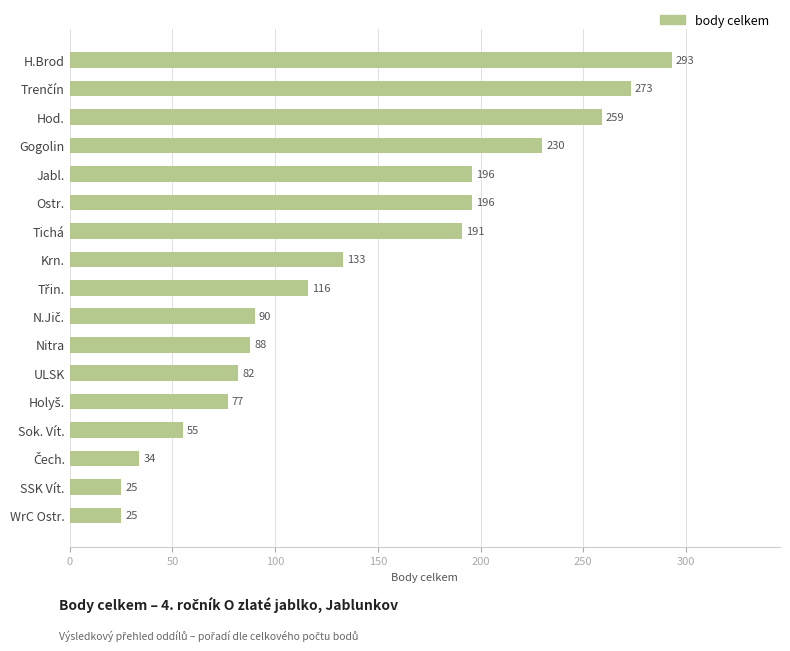

How many categories are shown in the chart?

17